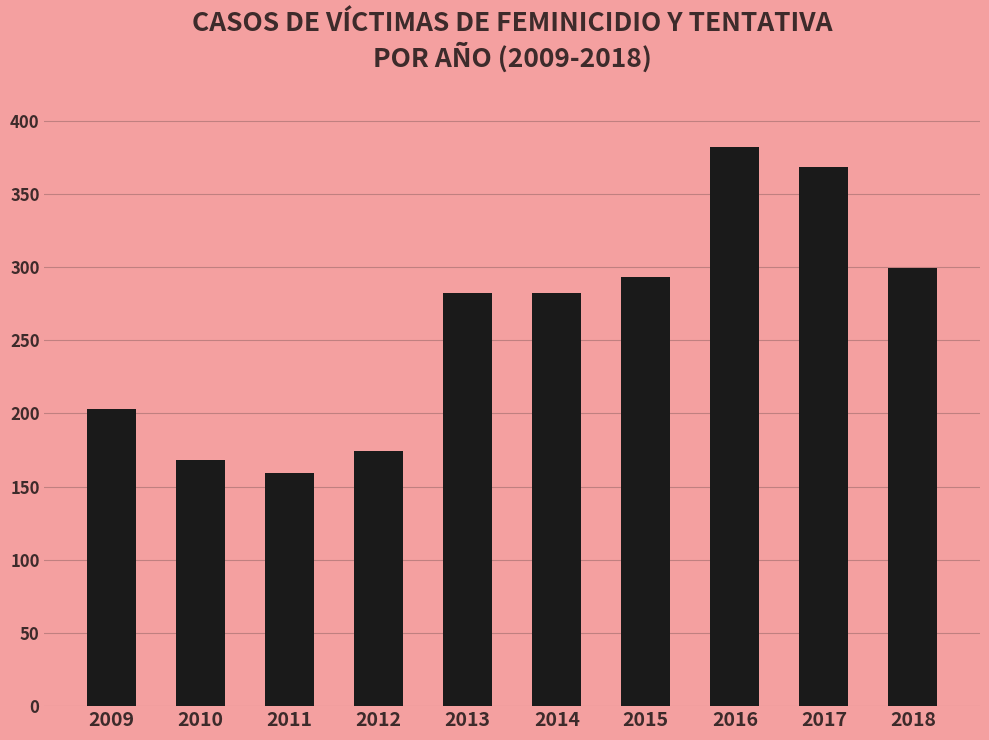

Approximately how many times larger is the value at 2011 compared to 2018?

0.5